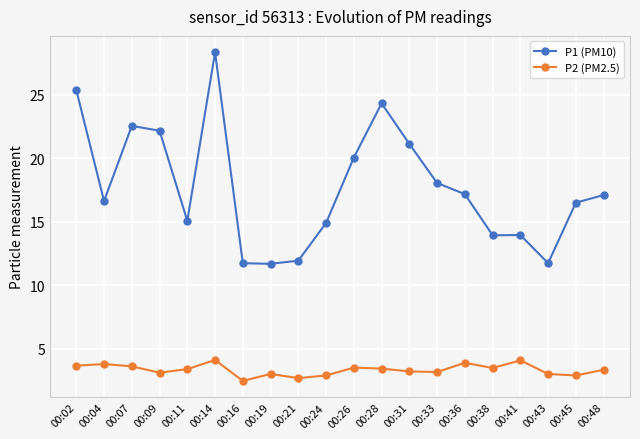

Does the chart display data point markers on the line(s)?

Yes